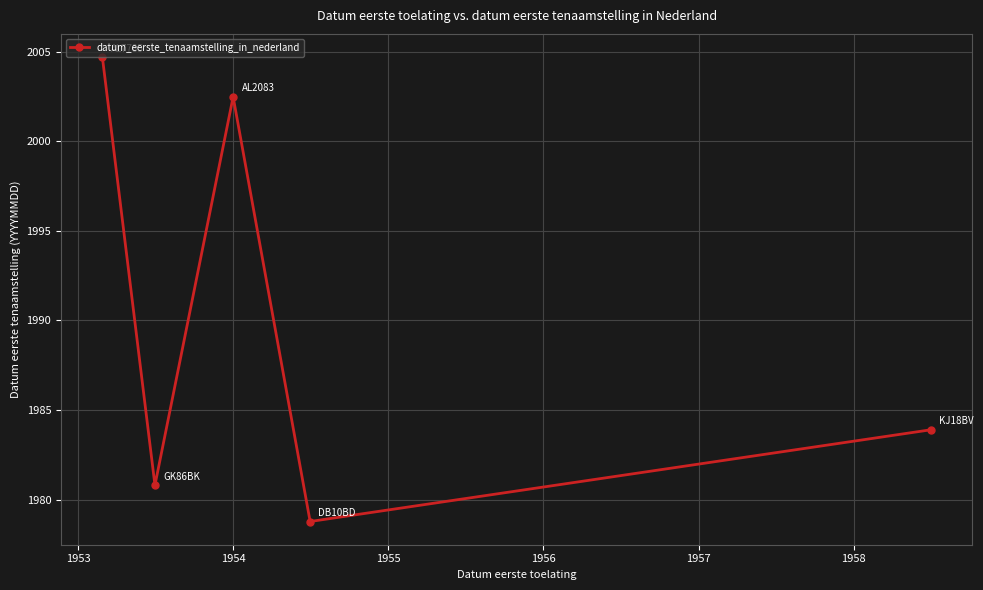

What is the difference between the maximum and second lowest values?

23.9